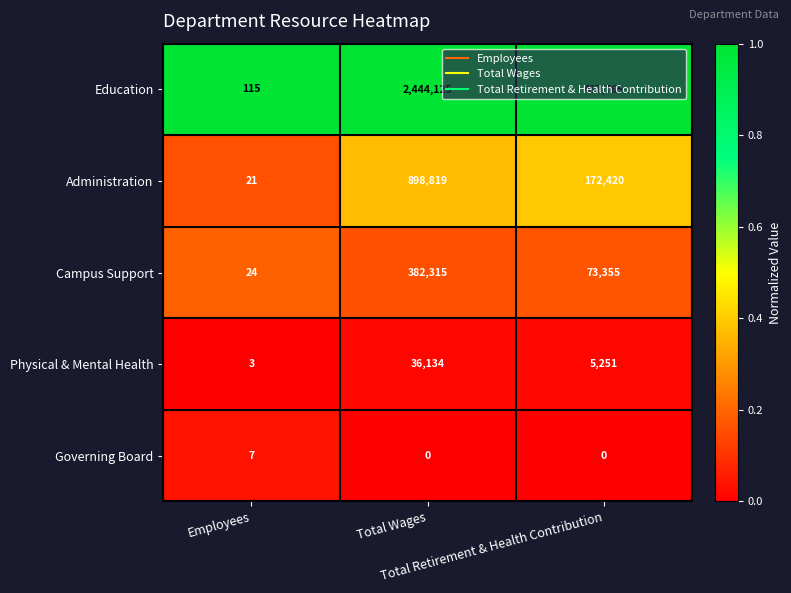

Which series has the largest total across all categories?

Education